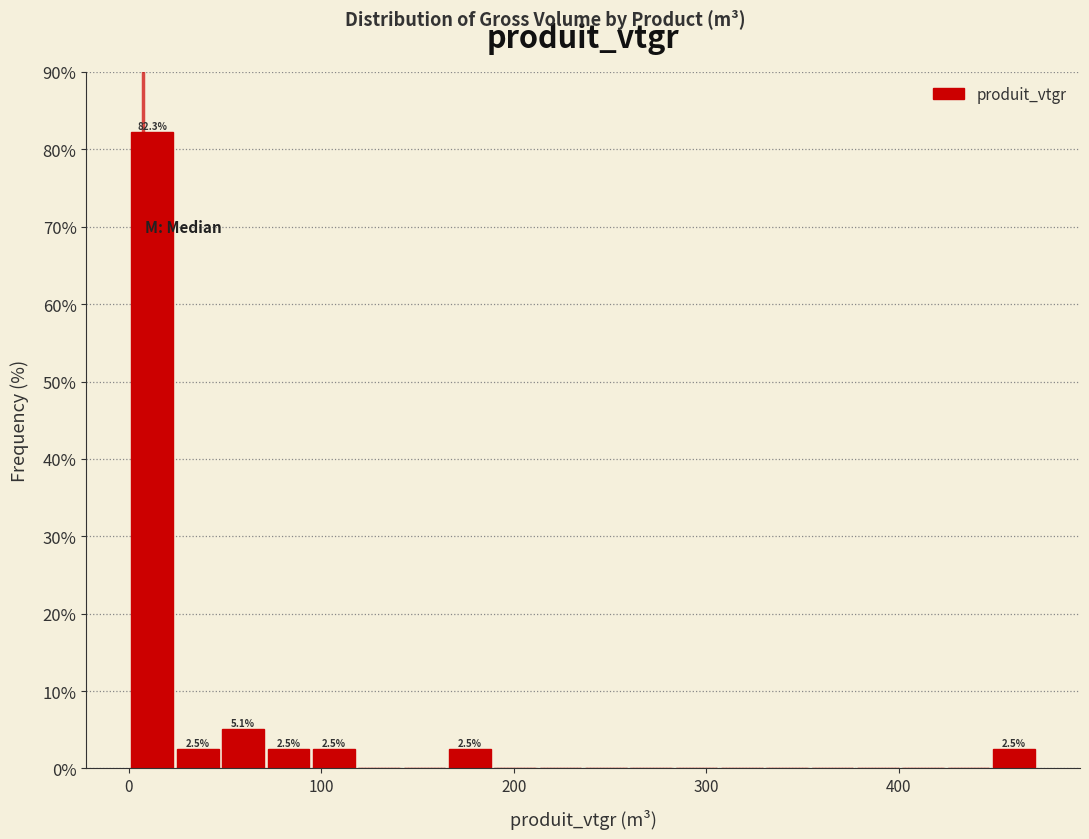

Read against the x-axis, roughly where is the centre of the tallest bar?

10